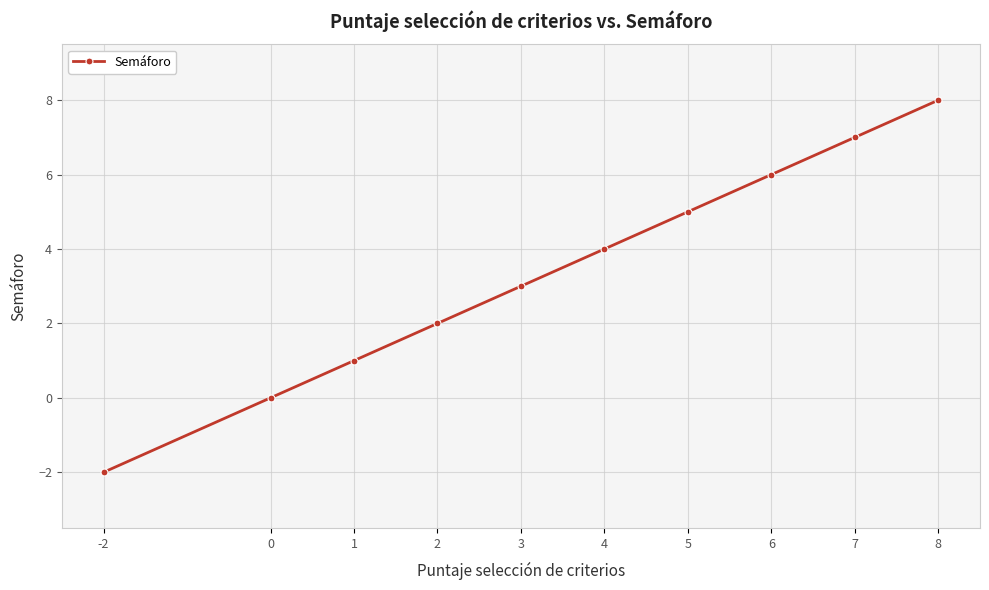

Rank the categories by value from lowest to highest.

-2, 0, 1, 2, 3, 4, 5, 6, 7, 8